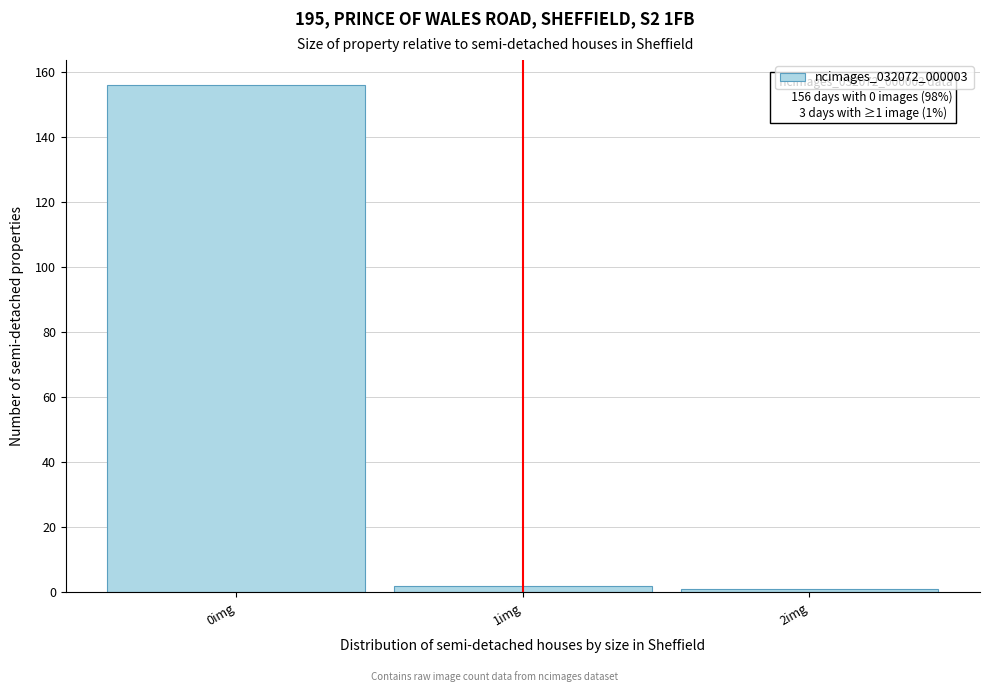

Which range on the x-axis has the tallest bar?

-0.5 to 0.5